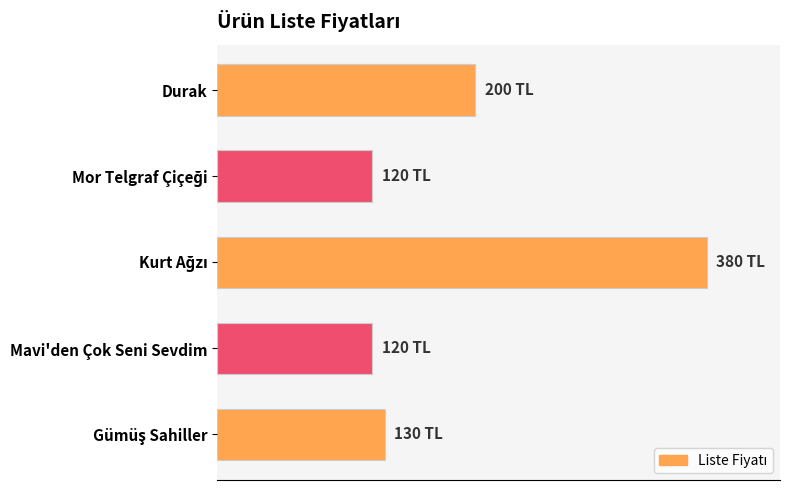

Are the bars horizontal?

Yes